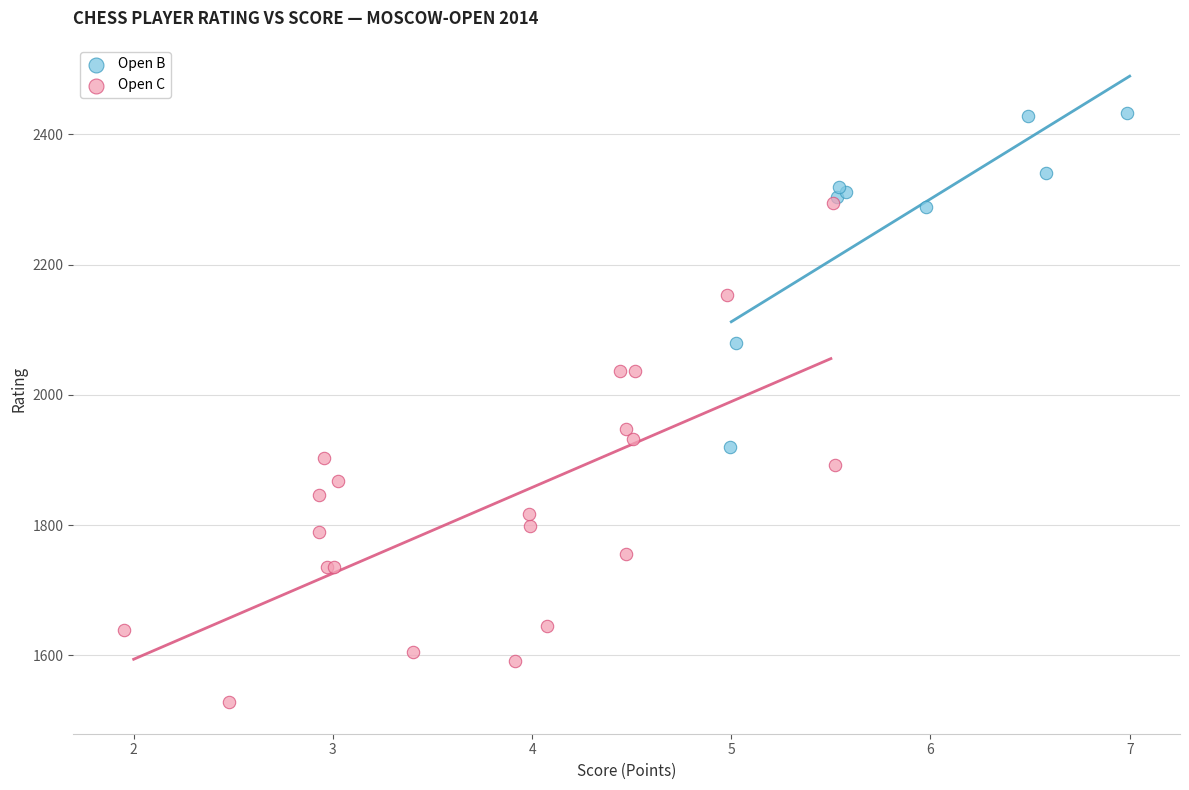

Which series contains the highest Y value?

Open B